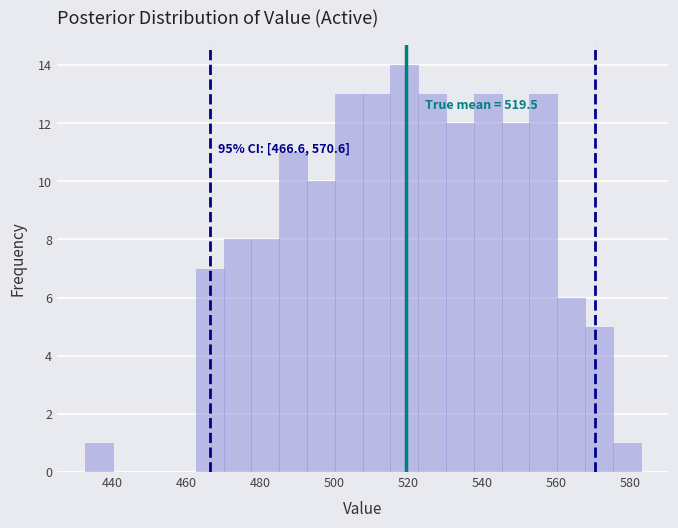

Read against the x-axis, roughly where is the centre of the tallest bar?

520